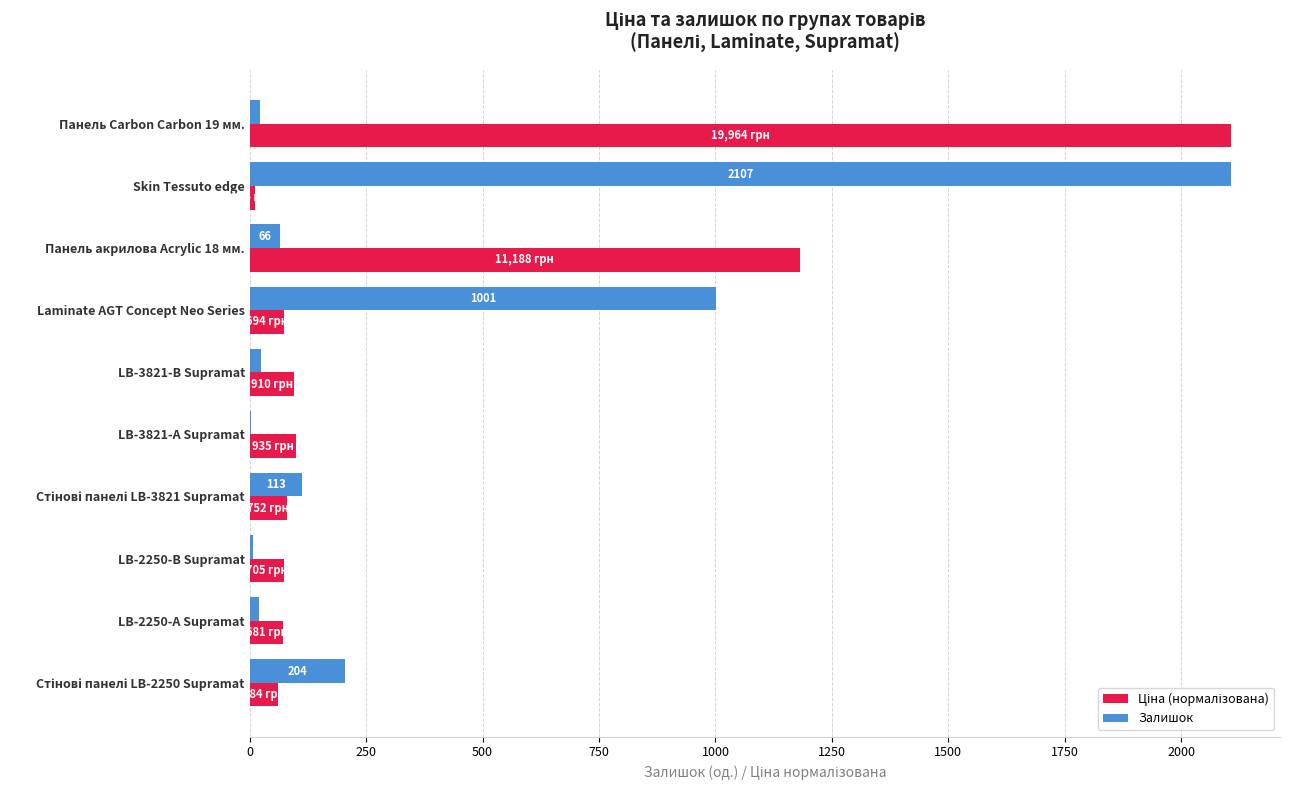

How many categories are shown in the chart?

10